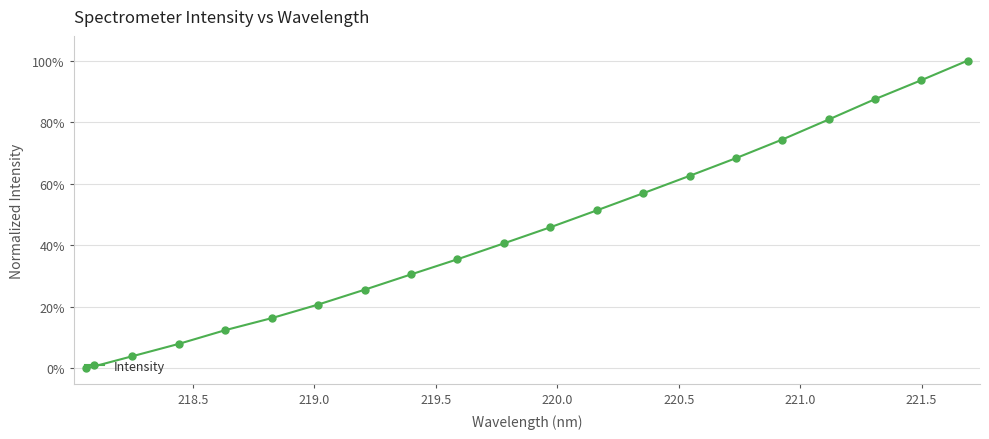

What is the difference between the maximum and second lowest values?

96.0